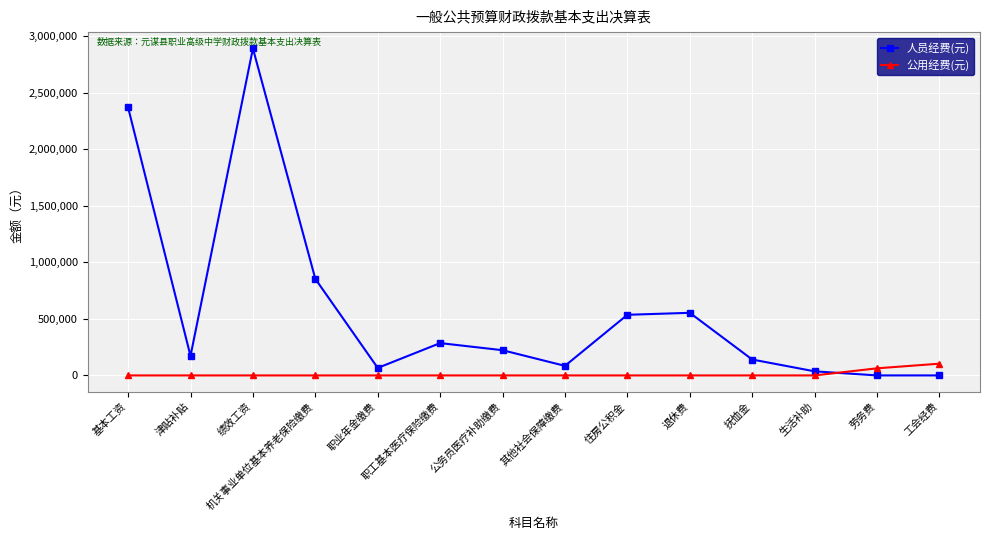

At 其他社会保障缴费, list the series in order from smallest to largest.

公用经费(元), 人员经费(元)